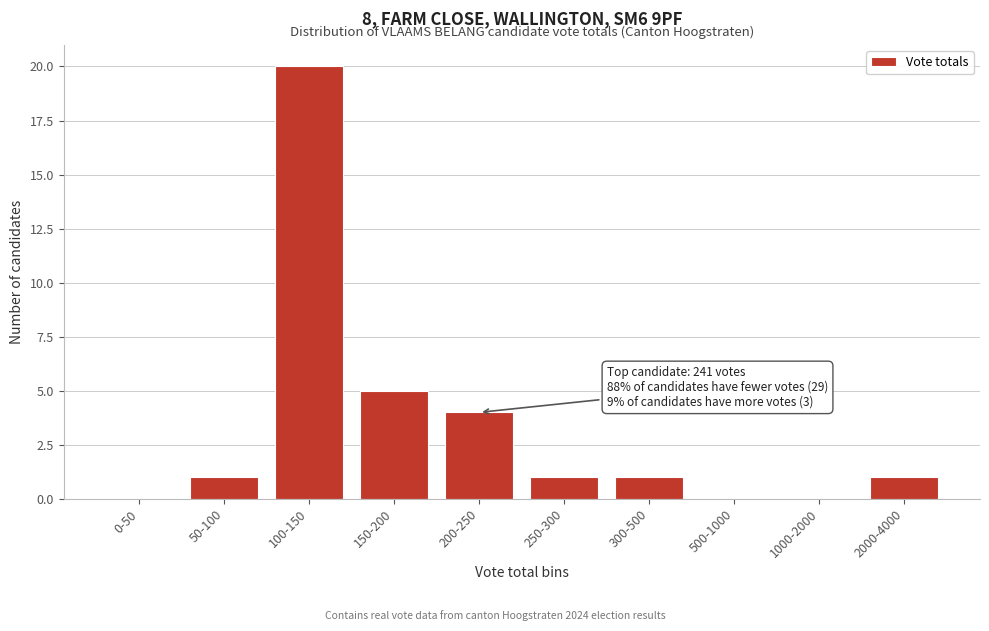

Reading left to right, extract all data points from this chart.

0-50=0	50-100=1	100-150=20	150-200=5	200-250=4	250-300=1	300-500=1	500-1000=0	1000-2000=0	2000-4000=1